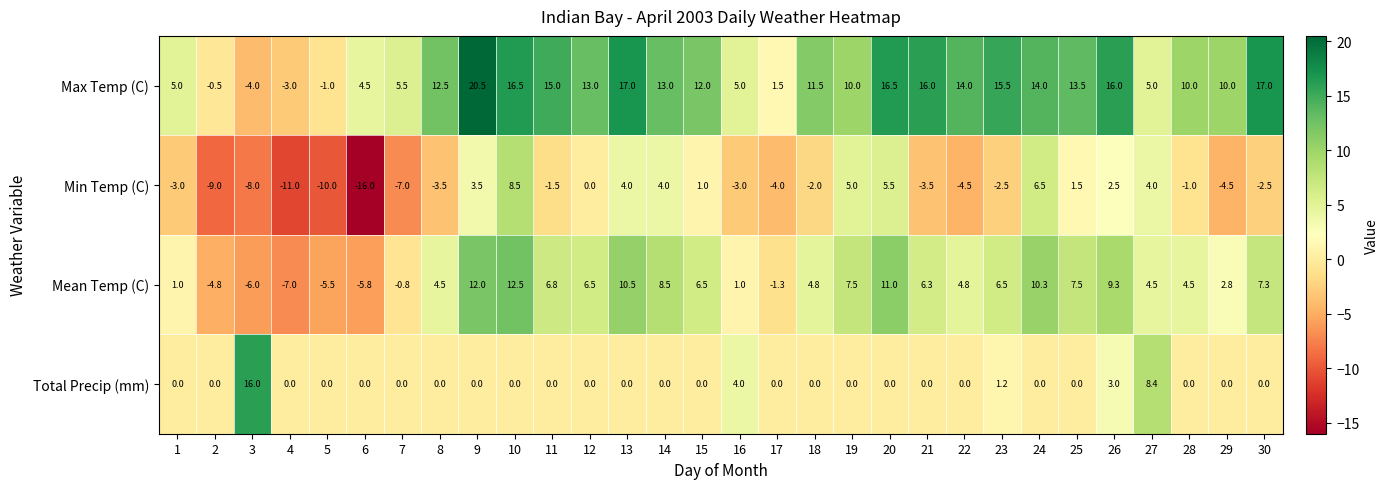

Which series has the largest total across all categories?

Max Temp (C)